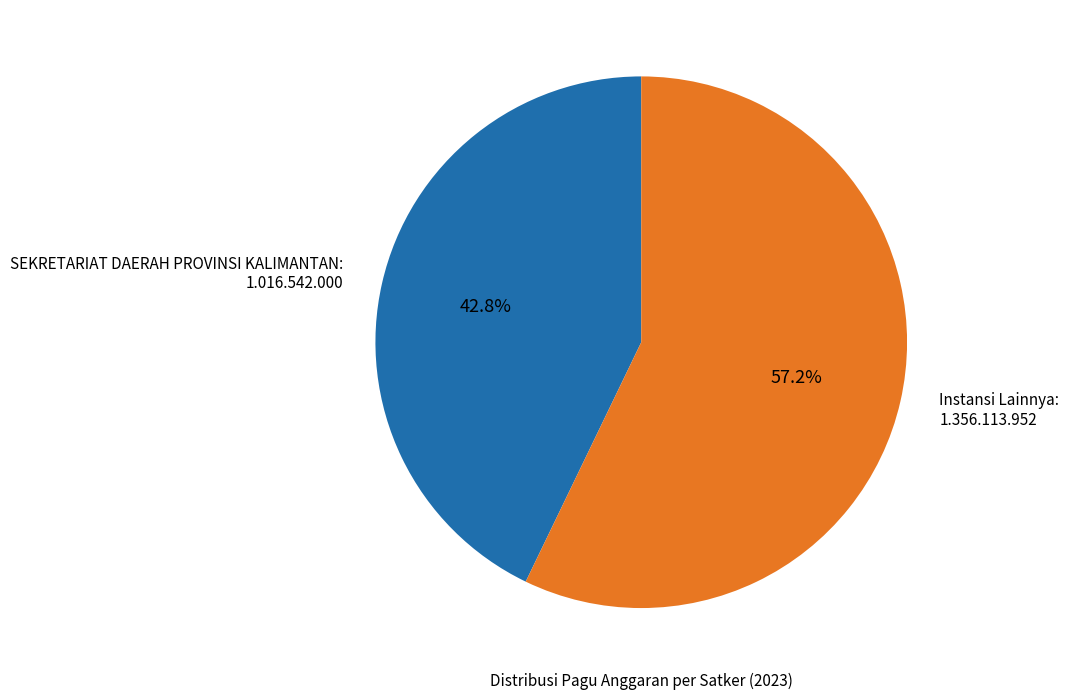

Rank the categories by value from highest to lowest.

Instansi Lainnya, SEKRETARIAT DAERAH PROVINSI KALIMANTAN